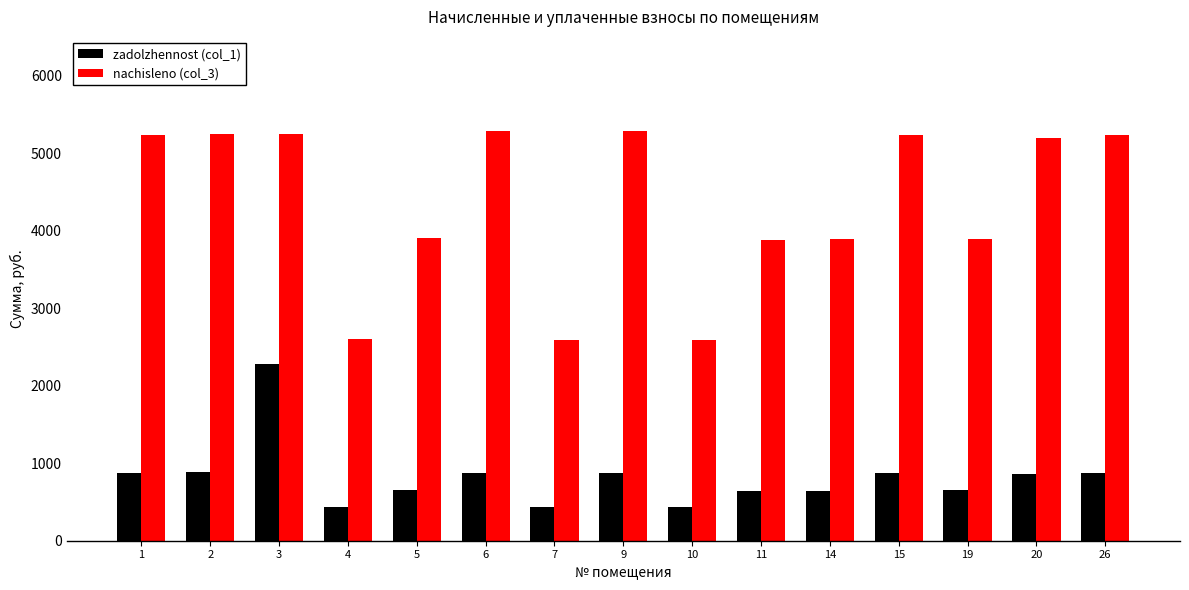

What is the smallest value displayed?

432.4